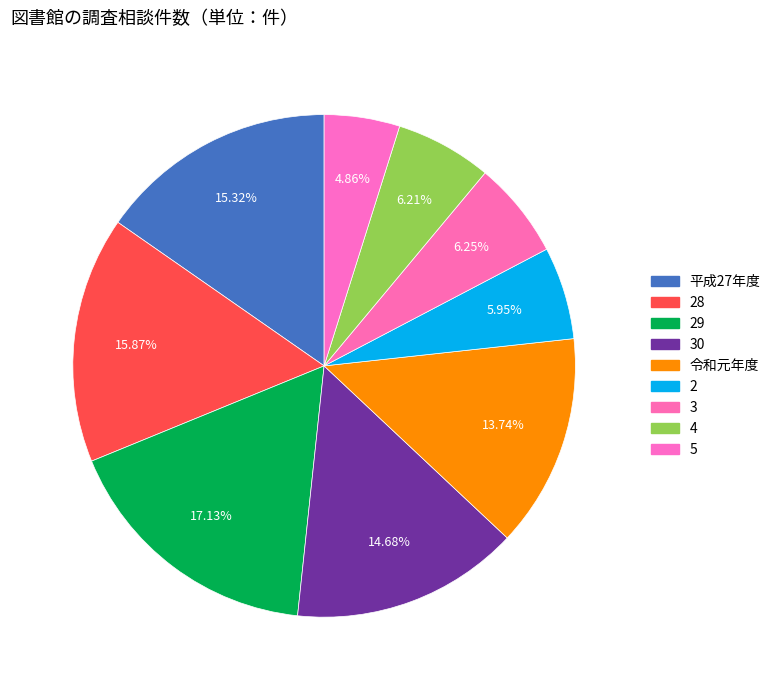

Is there a majority slice in this chart?

No